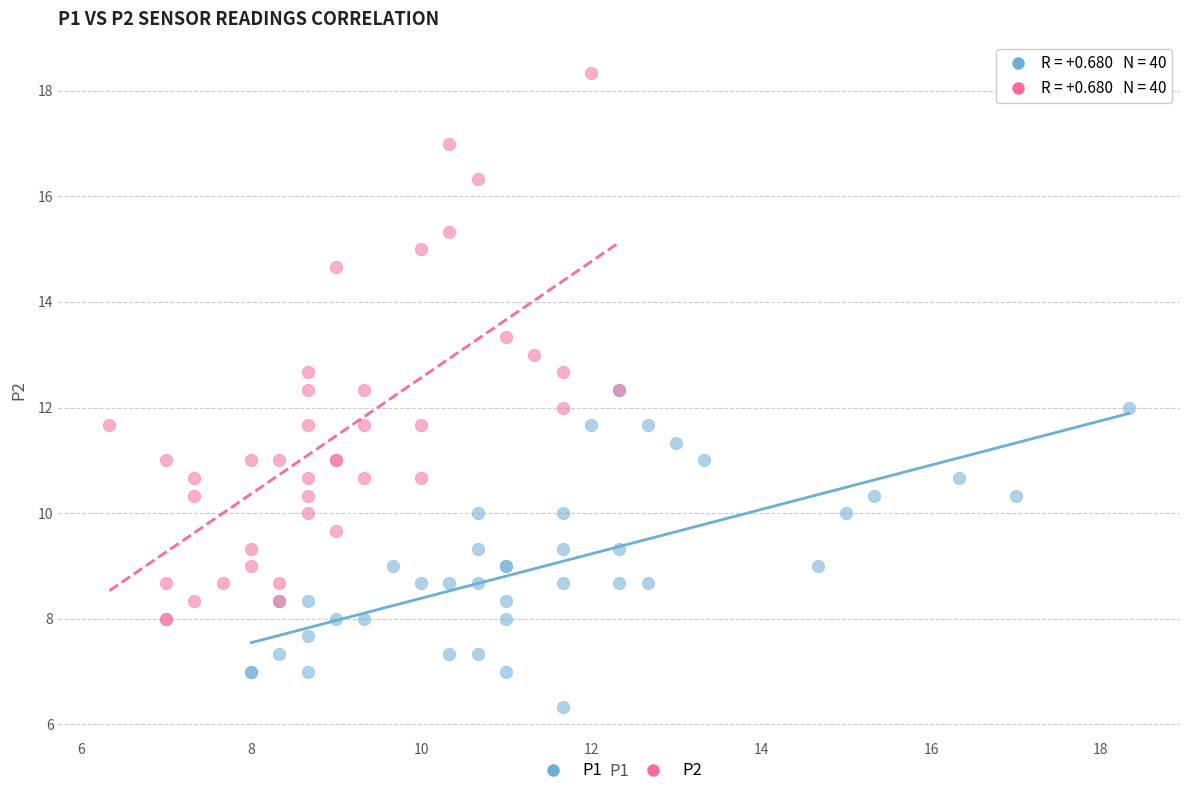

What are all the series names shown in the legend?

P1, P2